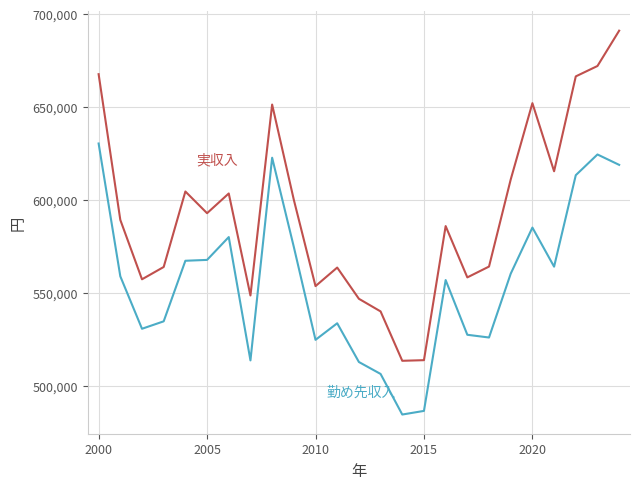

What is the maximum value shown in the chart?

691153